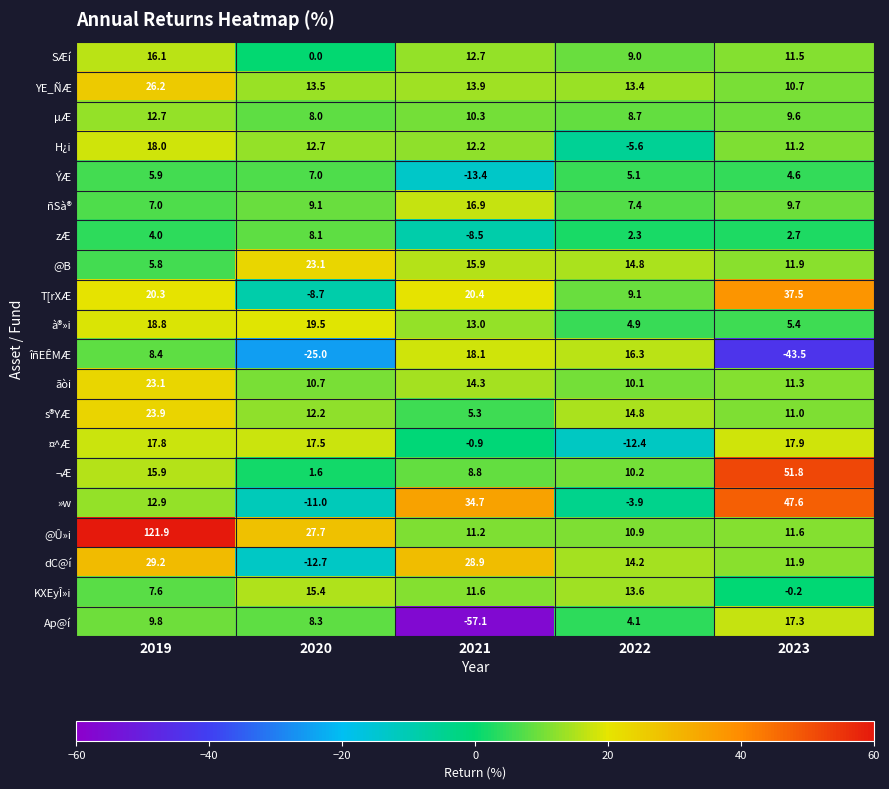

Rank the series at 2020 from lowest to highest value.

îñEÊMÆ, dC@í, »w, T[rXÆ, SÆí, ¬Æ, ÝÆ, µÆ, zÆ, Ap@í, ñSà®, ãòi, s®YÆ, H¿i, YE_ÑÆ, KXEyÎ»i, ¤^Æ, à®»i, @B, @Û»i